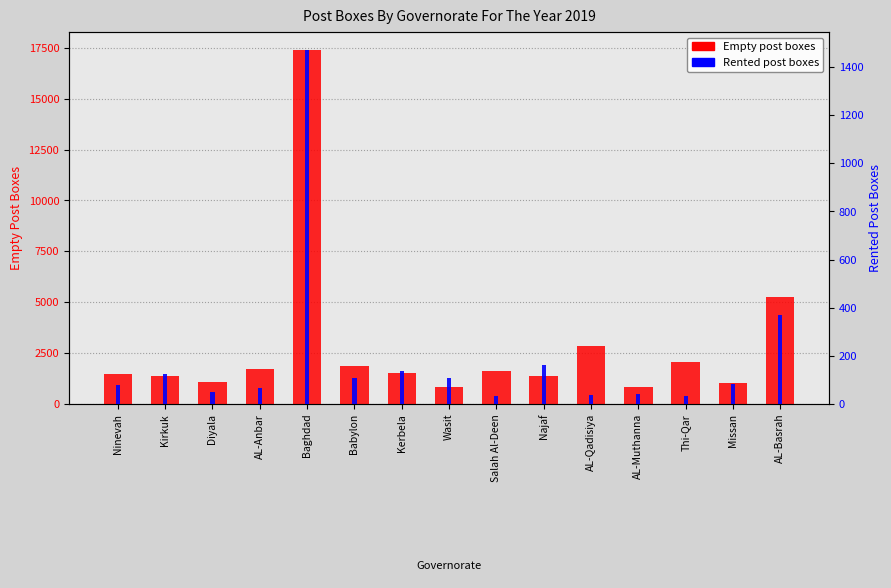

Rank the series by their average value, from lowest to highest.

Rented, Empty